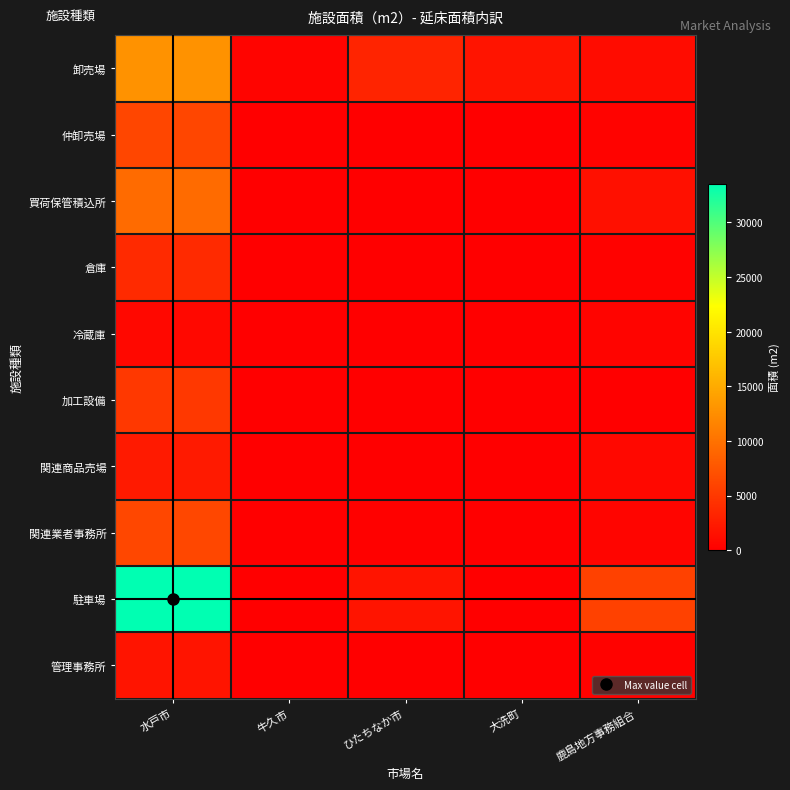

Rank the series at 鹿島地方事務組合 from highest to lowest value.

駐車場, 買荷保管積込所, 卸売場, 関連商品売場, 関連業者事務所, 冷蔵庫, 仲卸売場, 管理事務所, 倉庫, 加工設備